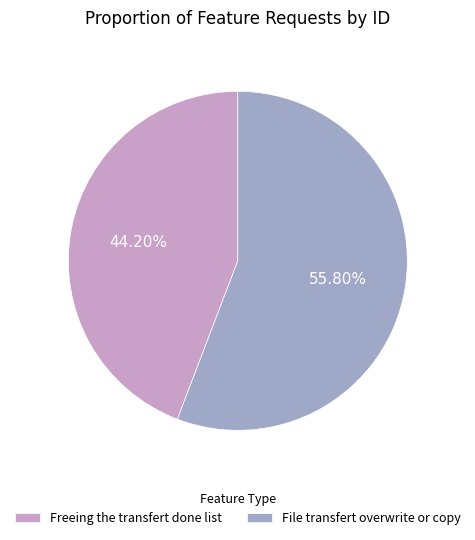

Which slice is the smallest?

Freeing the transfert done list